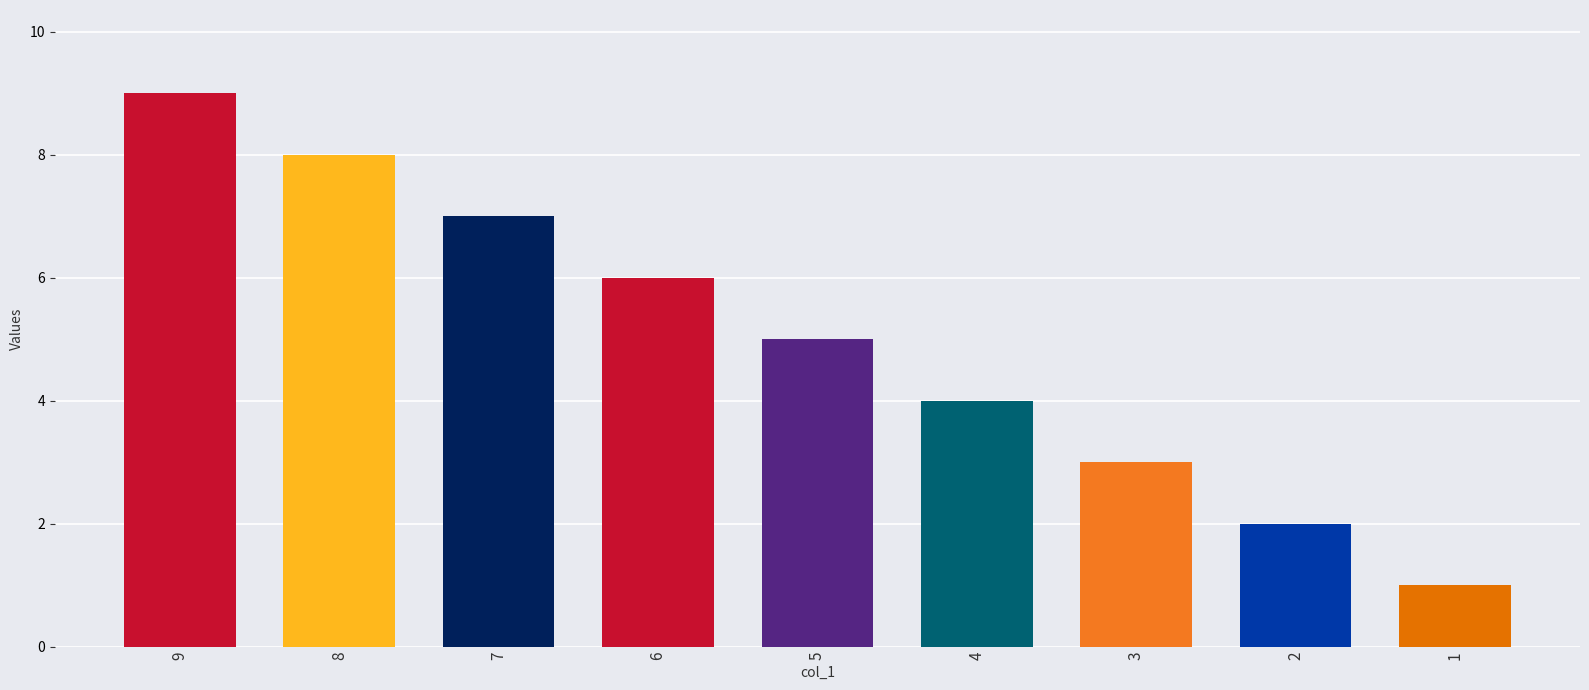

Is it true that the value at 8 is 12?

False